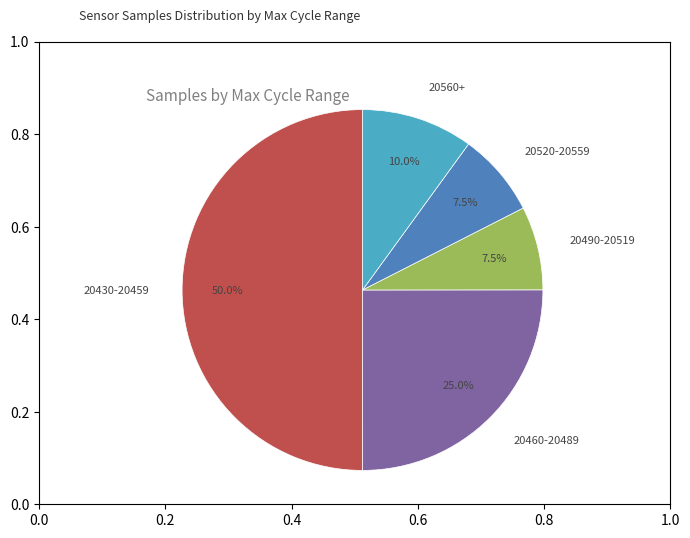

Which has a higher value, 20520-20559 or 20460-20489?

20460-20489